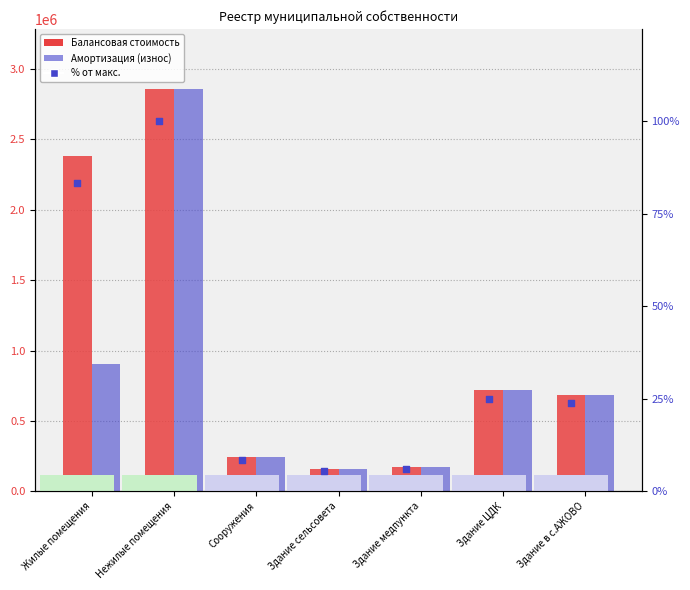

Which series reaches the minimum Y coordinate?

% от максимума